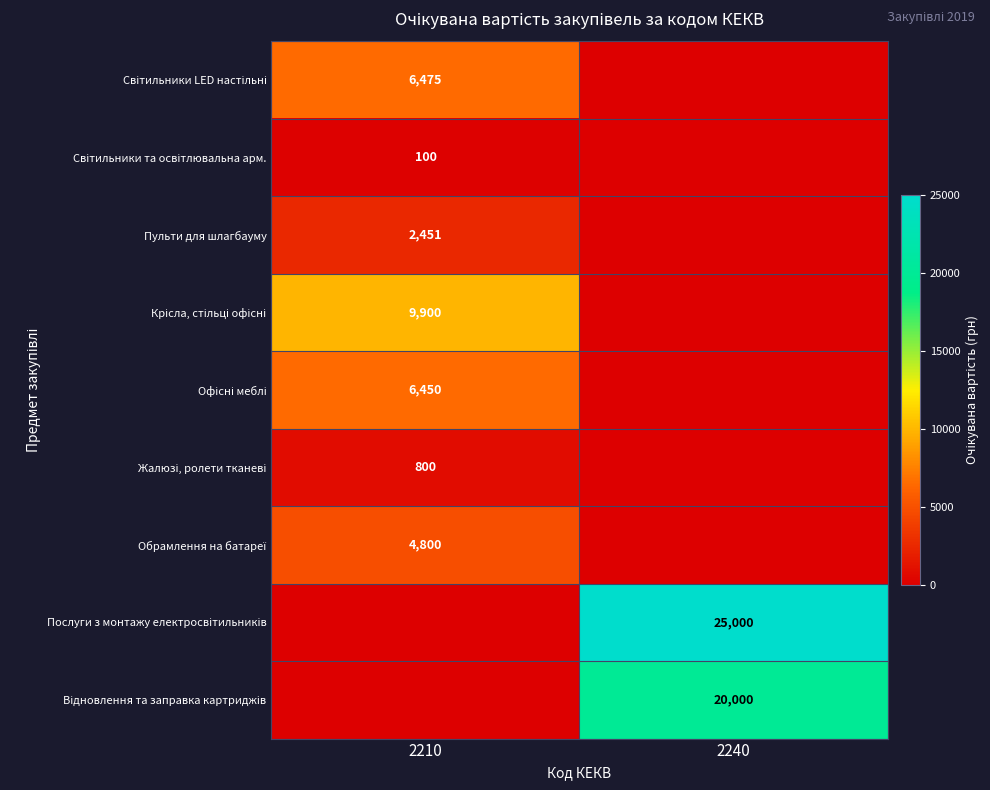

Is the value of Обрамлення на батареї at 2210 greater than the value of Світильники та освітлювальна арм. at 2210?

Yes